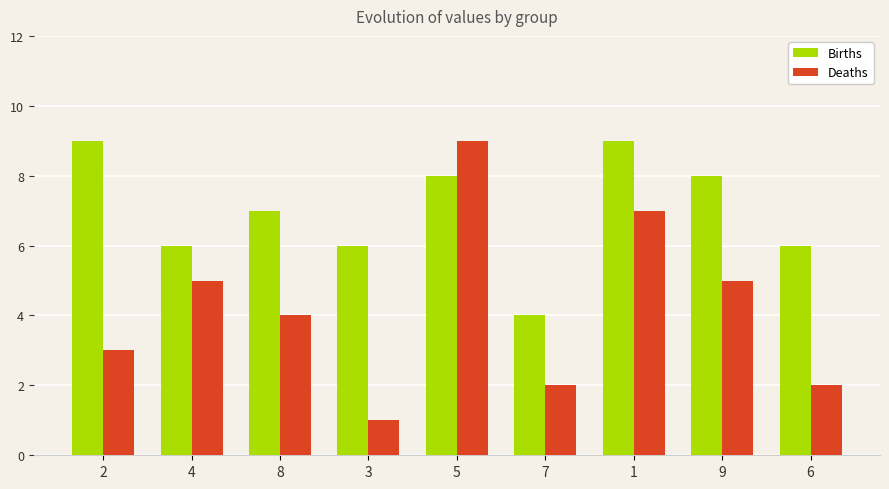

At 2, list the series in order from smallest to largest.

Deaths, Births